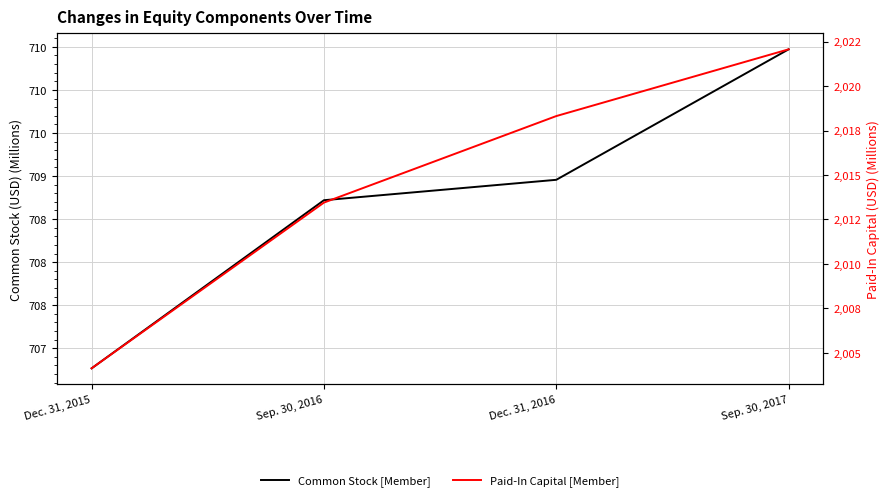

True or false: Paid-In Capital [Member] and Common Stock [Member] intersect in this chart.

False